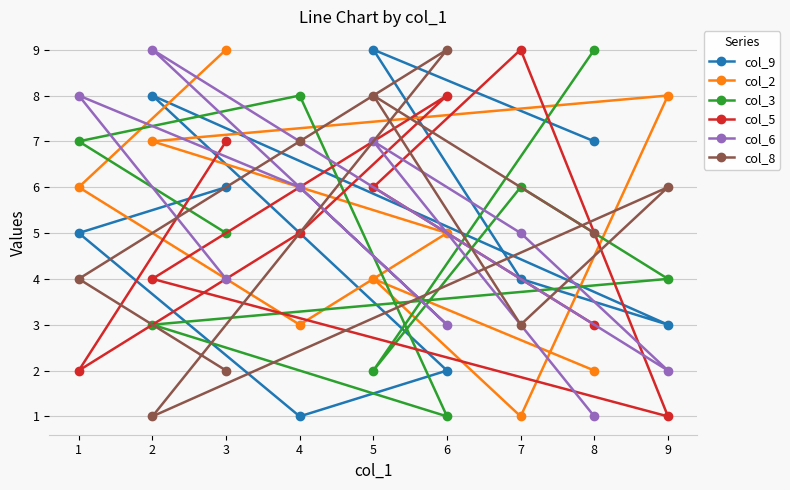

What is the smallest value displayed?

1